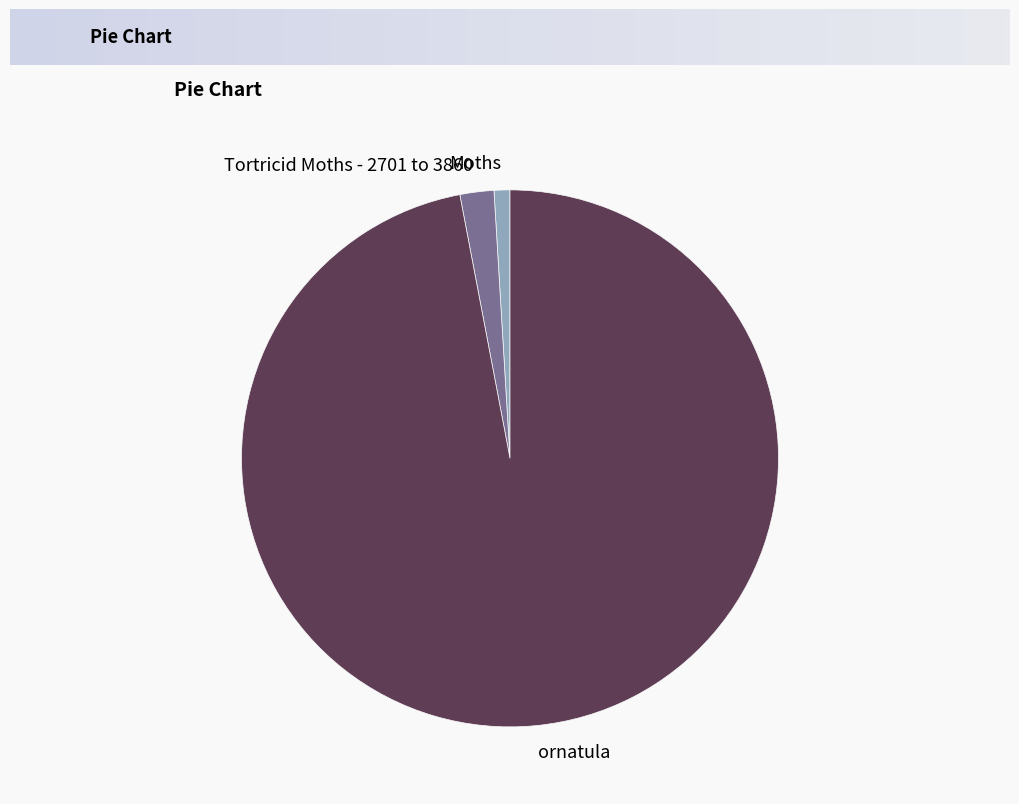

Which slice represents more than half of the pie?

ornatula